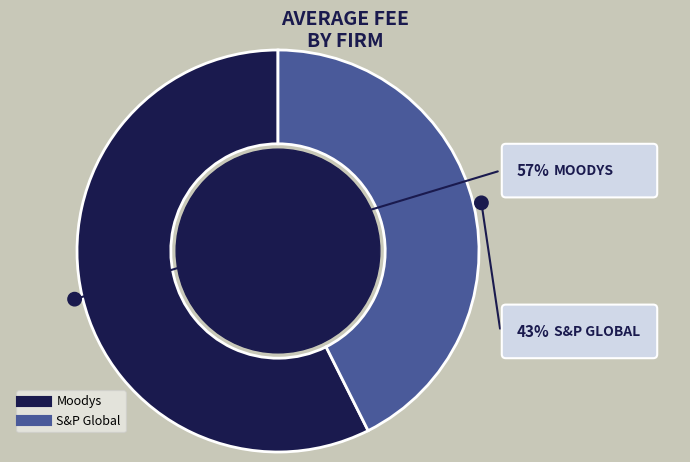

How many slices are in this pie chart?

2